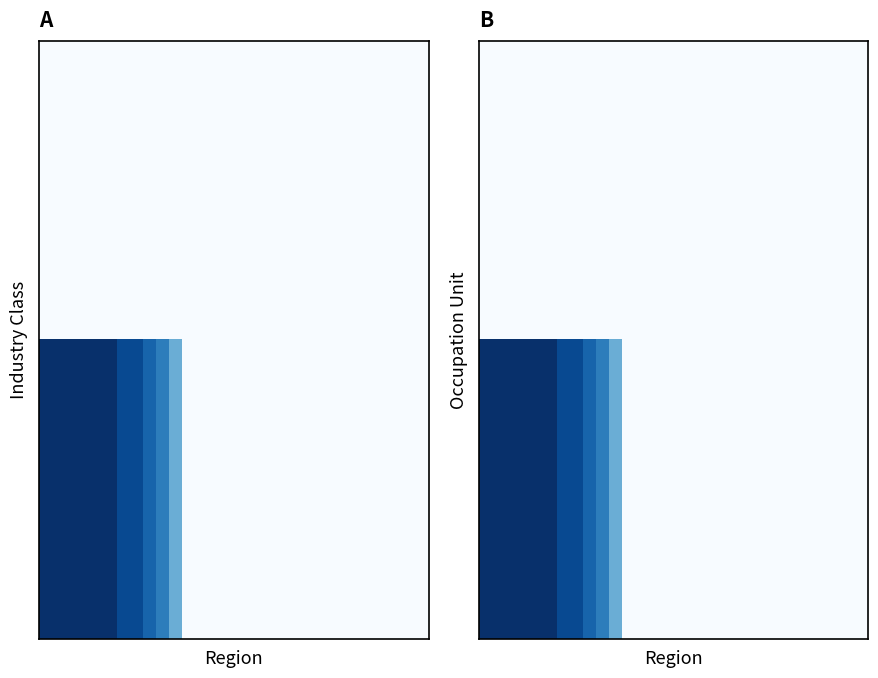

Count the number of data series in this chart.

2